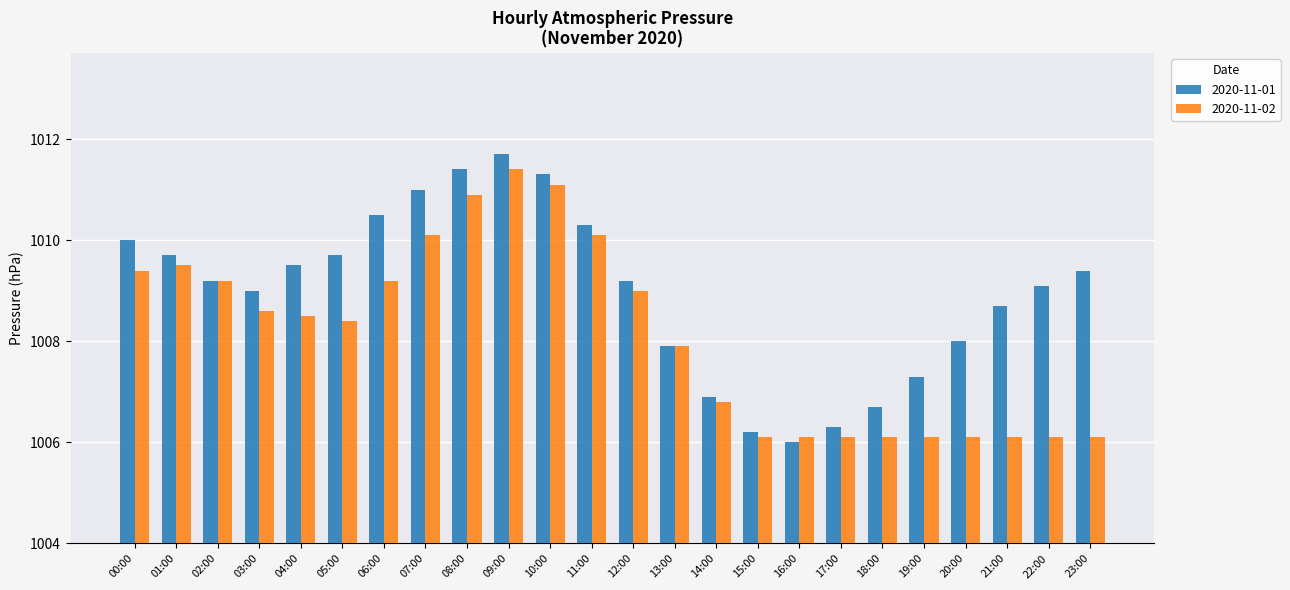

What is the lowest value of the 2020-11-02 series?

1006.1